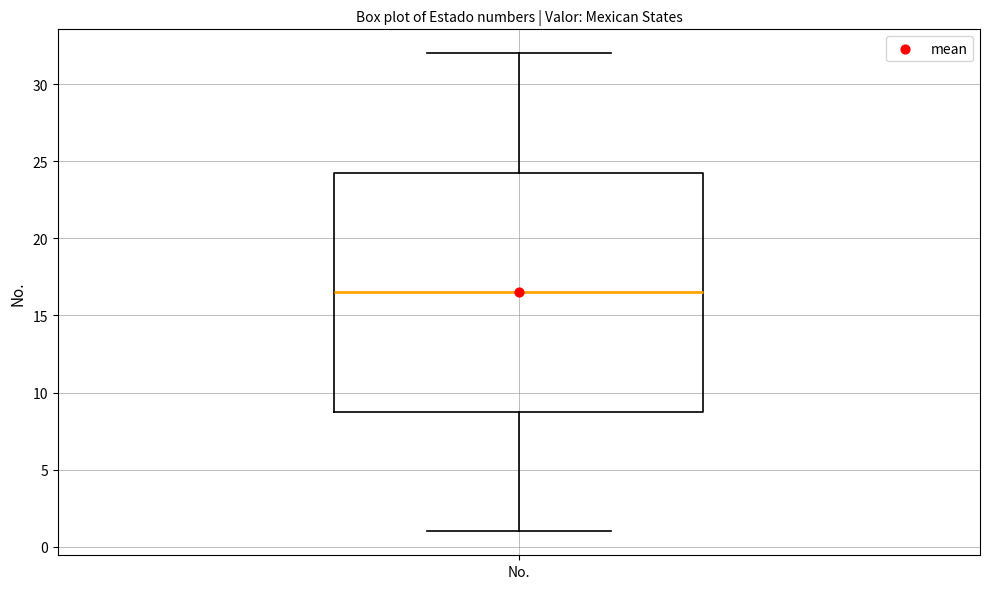

Read this box plot against the y-axis: the position of the median line, the range covered by the box, and the ends of both whiskers. The values are not printed on the chart, so give them approximately, as read against the axis.

median 16.5, box 9.0 to 24.5, whiskers 1.0 to 32.0